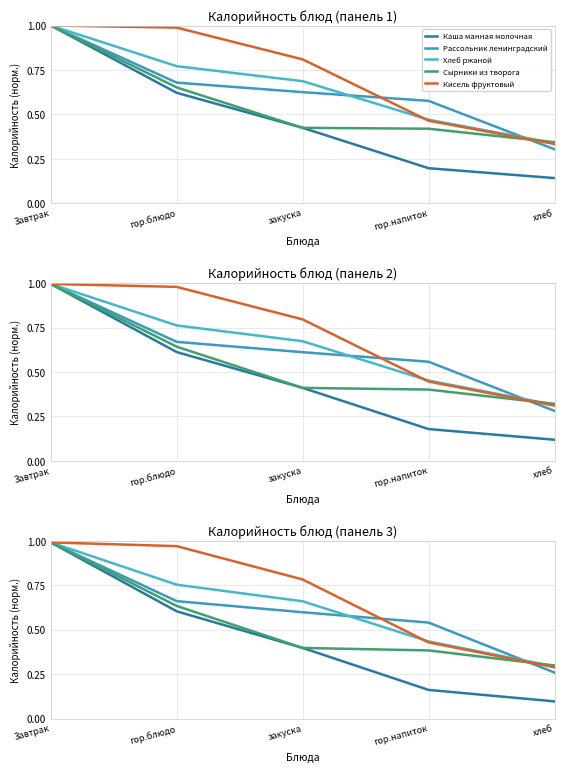

What is the difference between the Рассольник ленинградский values at гор.напиток and Завтрак?

0.5